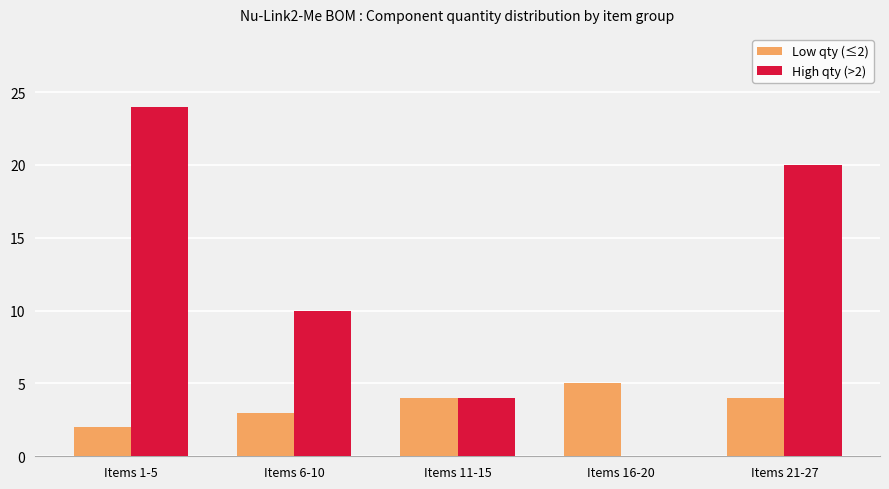

Is the value of Low qty (≤2) at Items 6-10 greater than the value of High qty (>2) at Items 21-27?

No